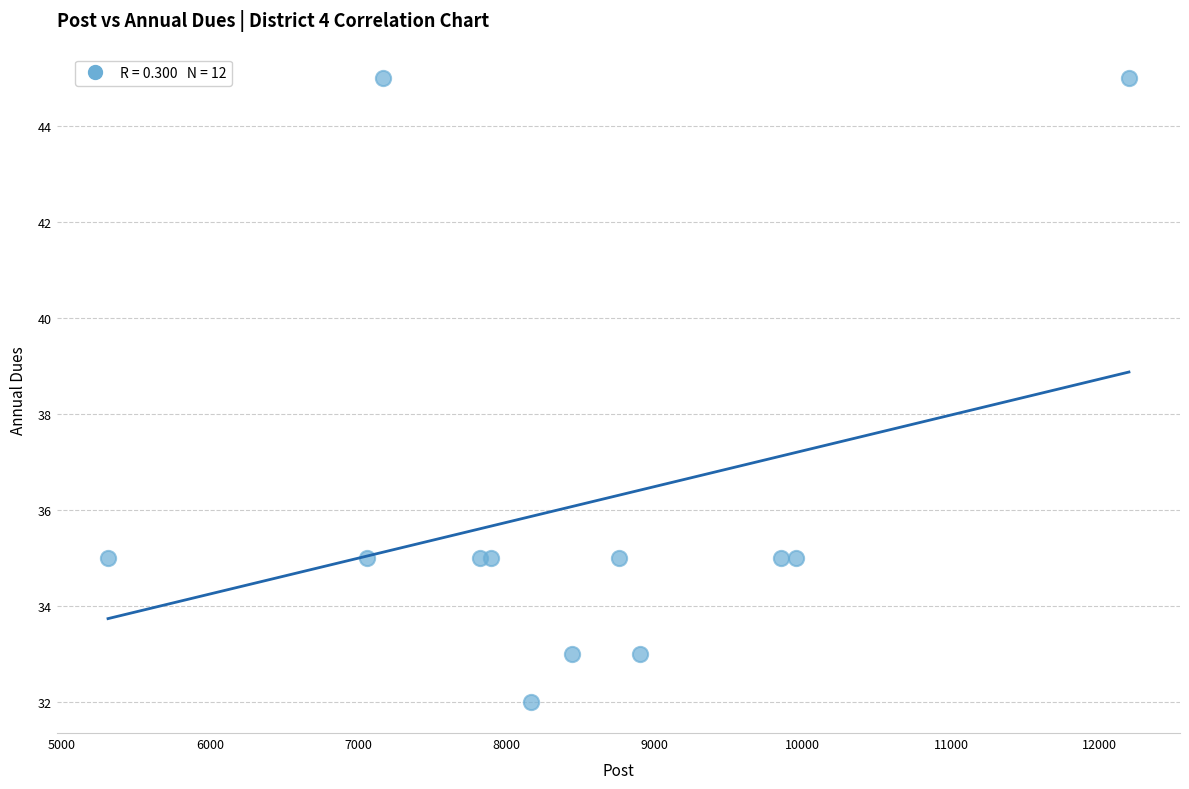

What is the range of Y values (max minus min)?

13